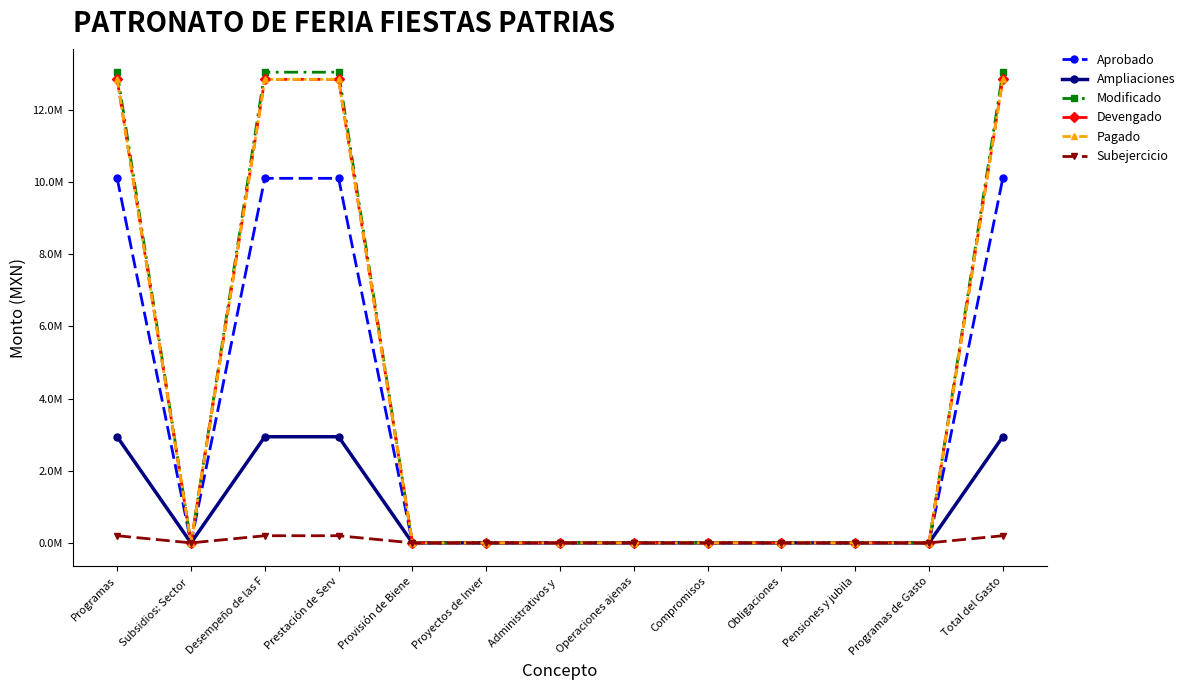

What is the difference between the Ampliaciones values at Prestación de Serv and Proyectos de Inver?

2941278.6